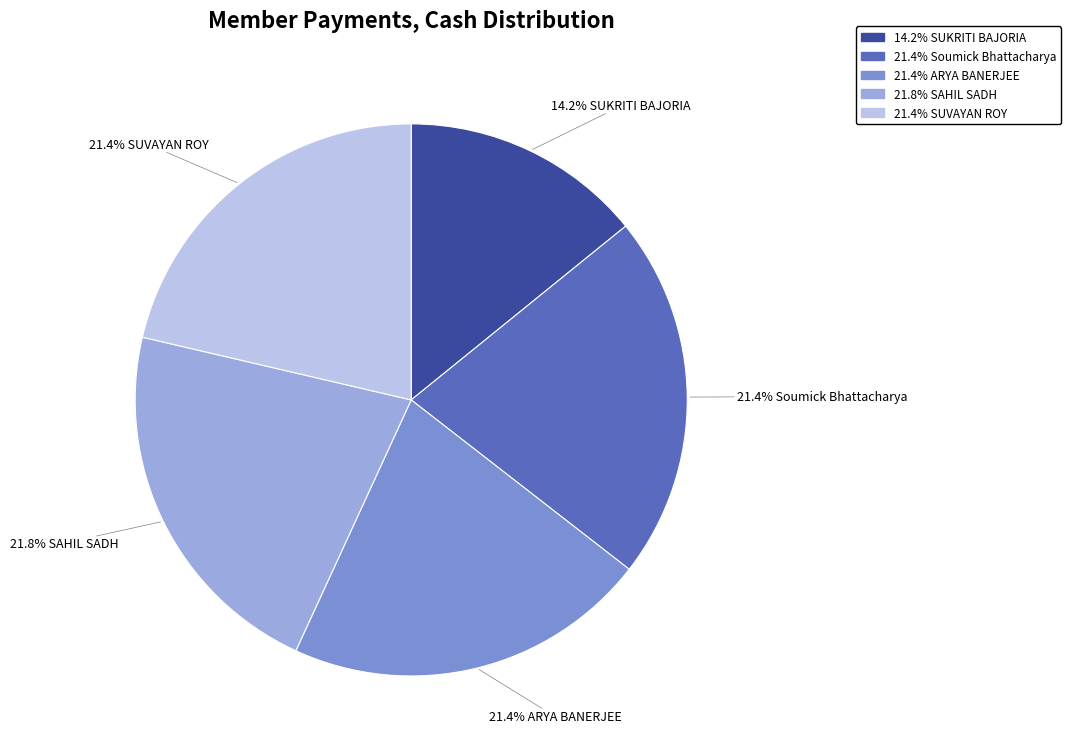

How many slices are in this pie chart?

5